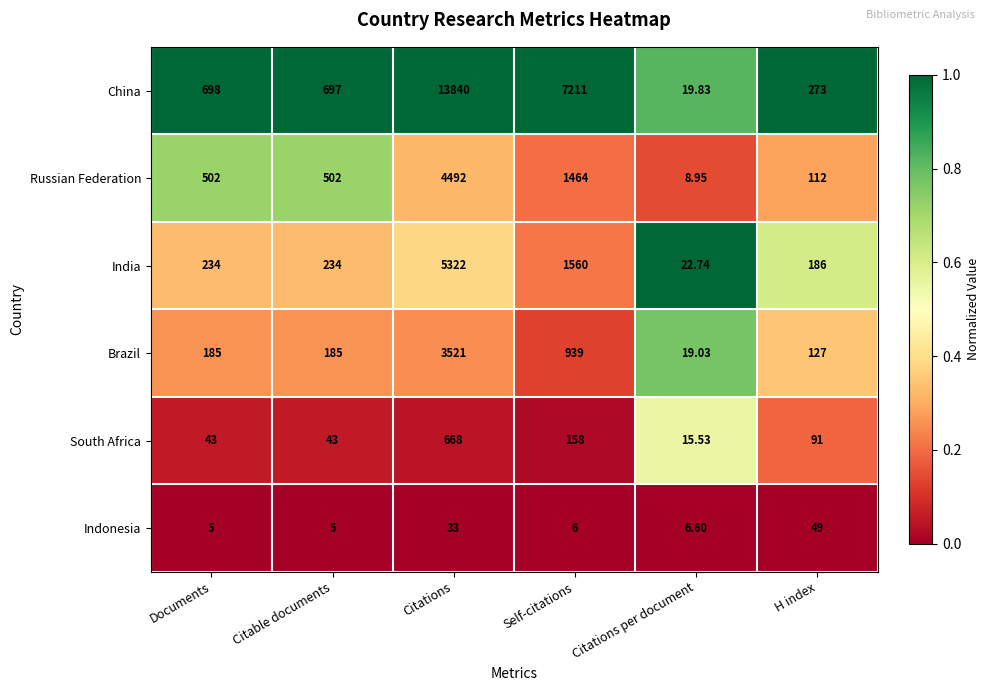

Between Self-citations and H index, which series saw the biggest shift?

China